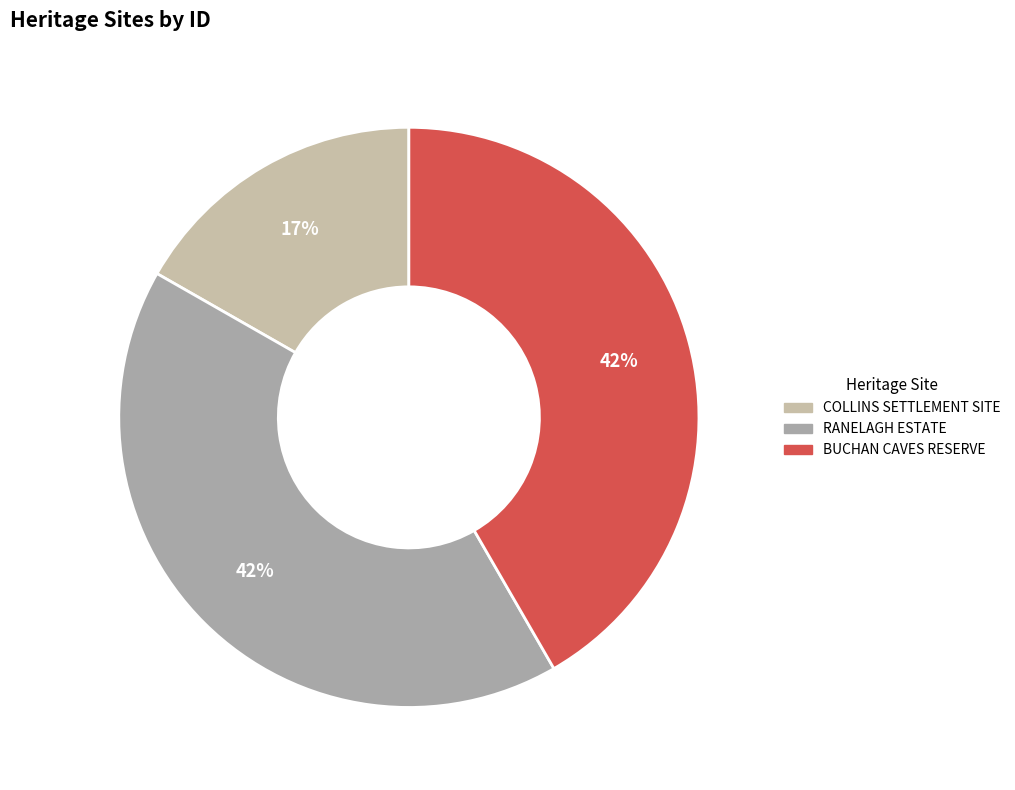

To the nearest percent, what portion does RANELAGH ESTATE represent?

42%